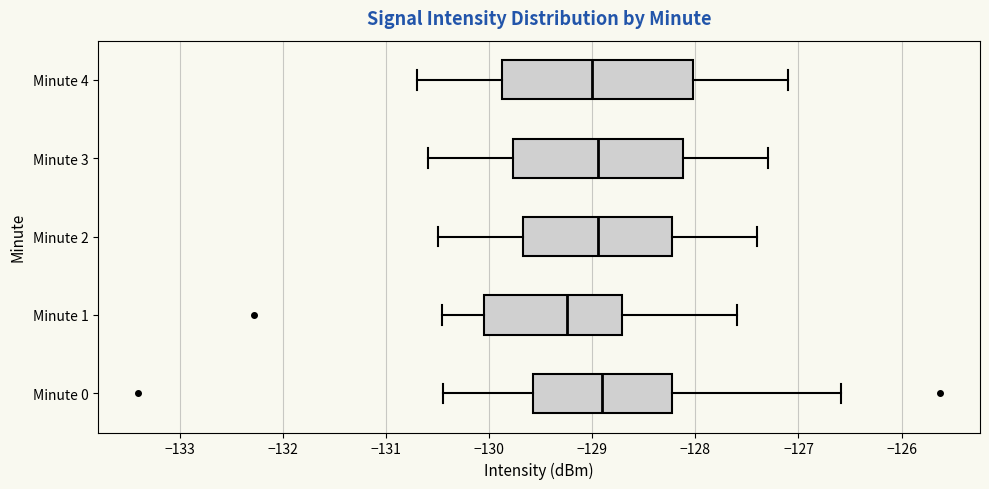

Reading bottom to top, read every box against the x-axis: the position of its median line, the range the box covers, and the ends of its whiskers. The values are not printed on the chart, so give them approximately, as read against the axis.

Minute 0: median -128.9, box -129.6 to -128.2, whiskers -130.4 to -126.6
Minute 1: median -129.2, box -130.0 to -128.7, whiskers -130.5 to -127.6
Minute 2: median -128.9, box -129.7 to -128.2, whiskers -130.5 to -127.4
Minute 3: median -128.9, box -129.8 to -128.1, whiskers -130.6 to -127.3
Minute 4: median -129.0, box -129.9 to -128.0, whiskers -130.7 to -127.1